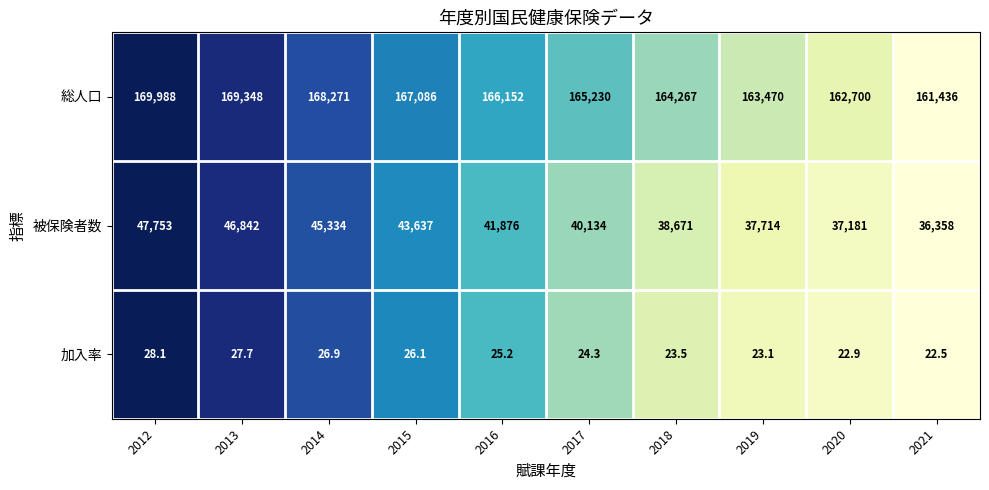

Which series has the largest total across all categories?

総人口